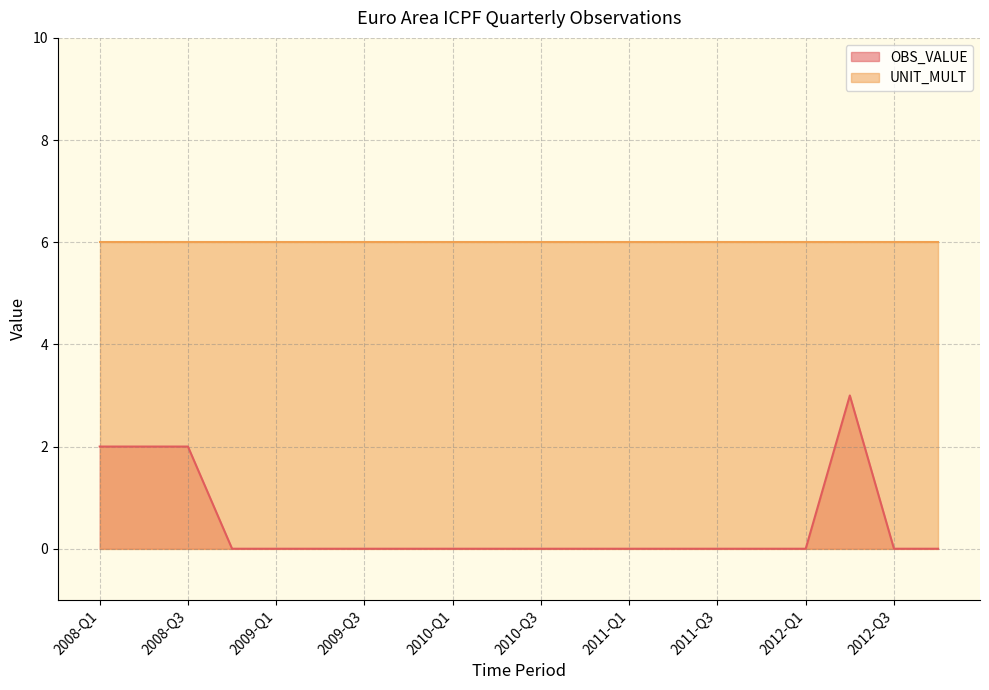

How many distinct data groups are displayed?

2